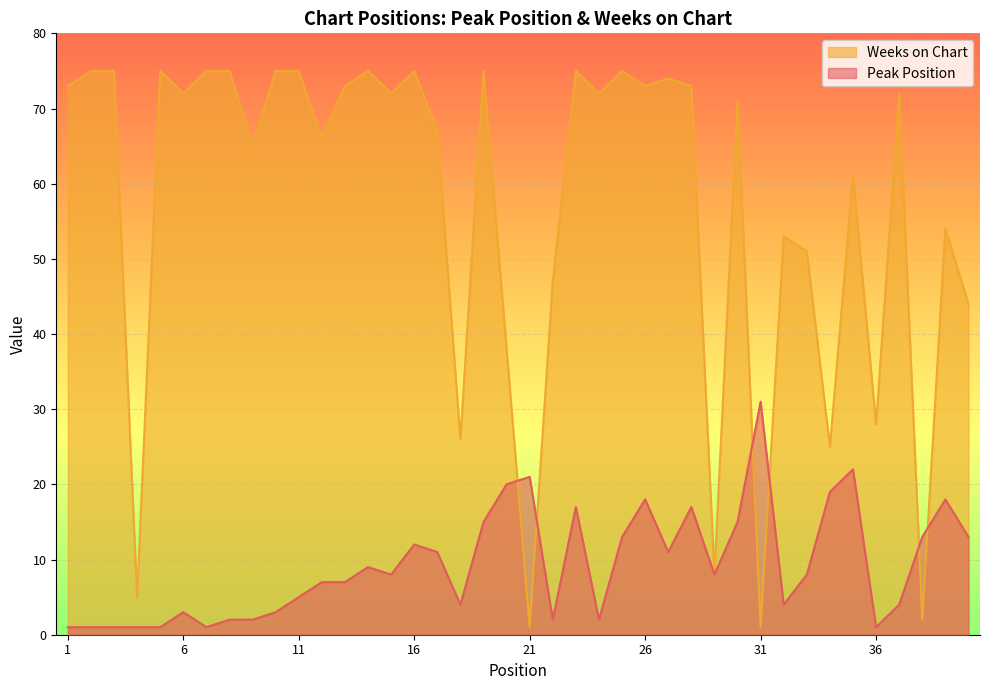

True or false: Peak Position has a value of 8 at 33.

True